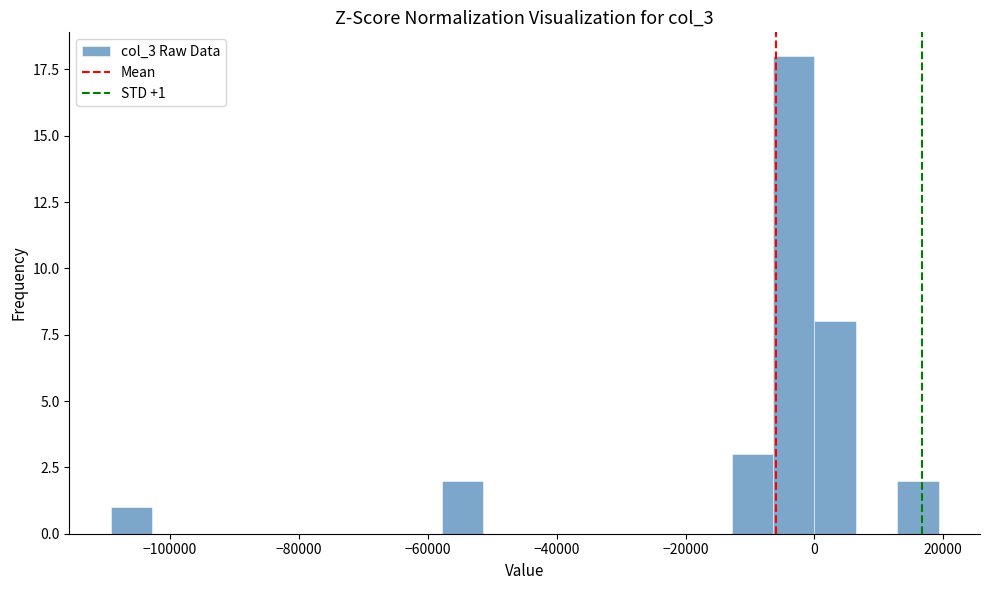

Around what value on the x-axis is the tallest bar? Give the approximate position of its centre, as read against the axis.

-4000